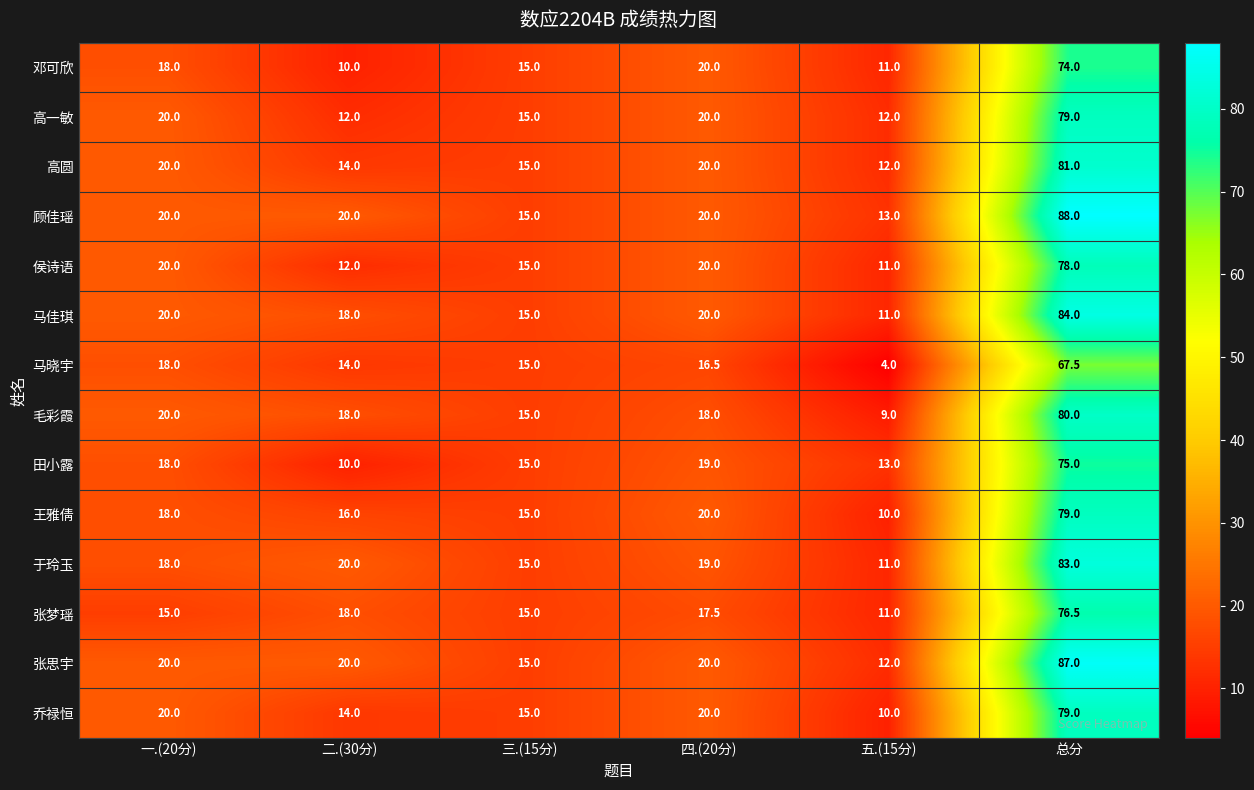

At which label is 于玲玉 closest to 47?

二.(30分)